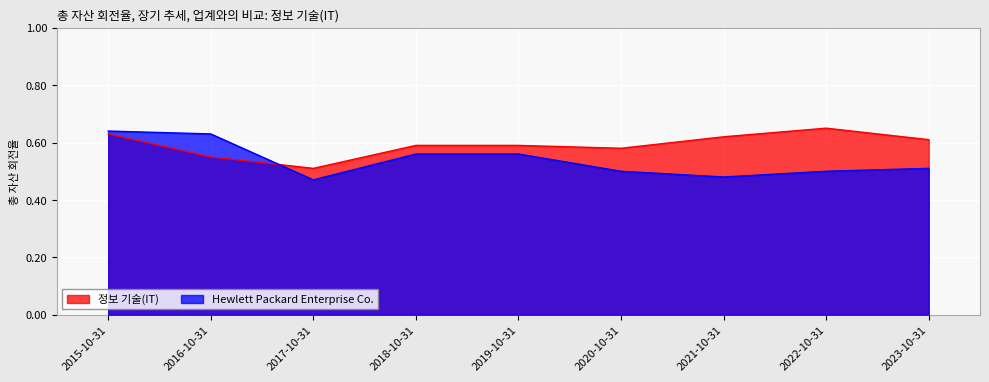

List the labels in order of Hewlett Packard Enterprise Co. value, smallest first.

2017-10-31, 2021-10-31, 2022-10-31, 2020-10-31, 2023-10-31, 2019-10-31, 2018-10-31, 2016-10-31, 2015-10-31